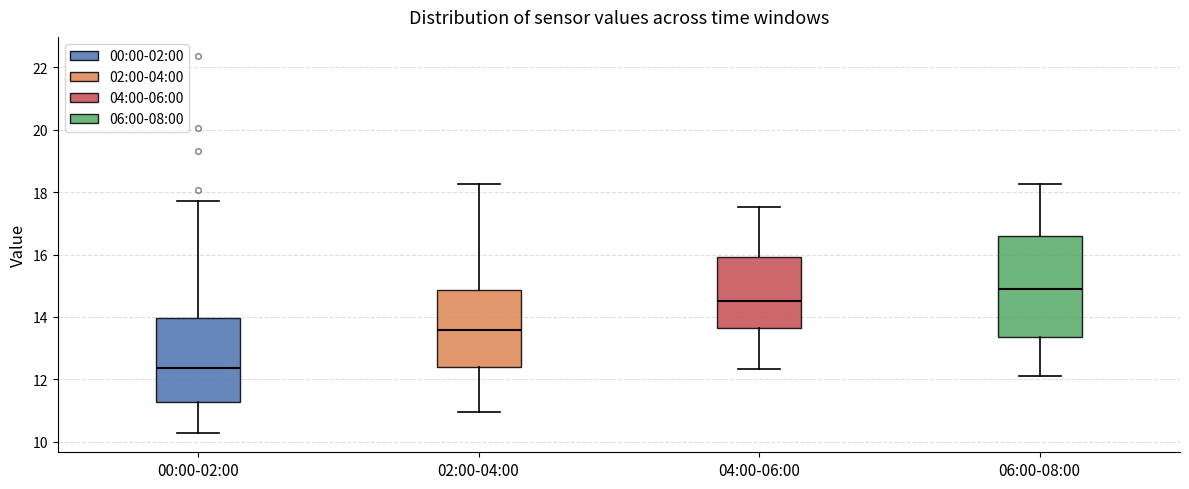

Comparing the boxes themselves (not the whiskers), which one is the tallest?

06:00-08:00